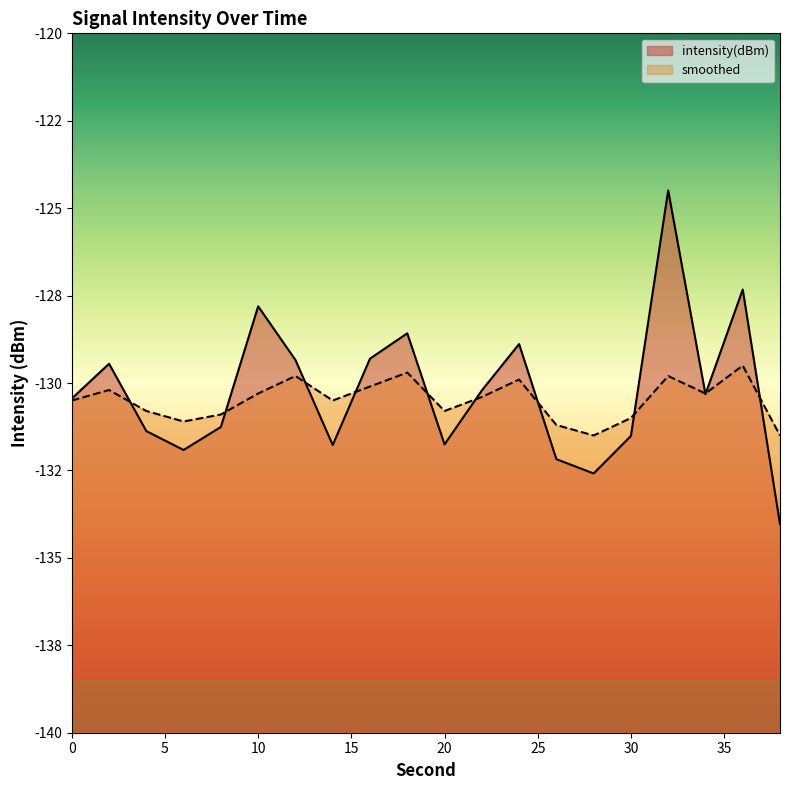

Reading left to right, list all the values displayed in this chart.

intensity(dBm): 0=-130.4	2=-129.4	4=-131.4	6=-131.9	8=-131.3	10=-127.8	12=-129.3	14=-131.8	16=-129.3	18=-128.6	20=-131.8	22=-130.2	24=-128.9	26=-132.2	28=-132.6	30=-131.5	32=-124.5	34=-130.3	36=-127.3	38=-134.0
smoothed: 0=-130.5	2=-130.2	4=-130.8	6=-131.1	8=-130.9	10=-130.3	12=-129.8	14=-130.5	16=-130.1	18=-129.7	20=-130.8	22=-130.4	24=-129.9	26=-131.2	28=-131.5	30=-131.0	32=-129.8	34=-130.3	36=-129.5	38=-131.5